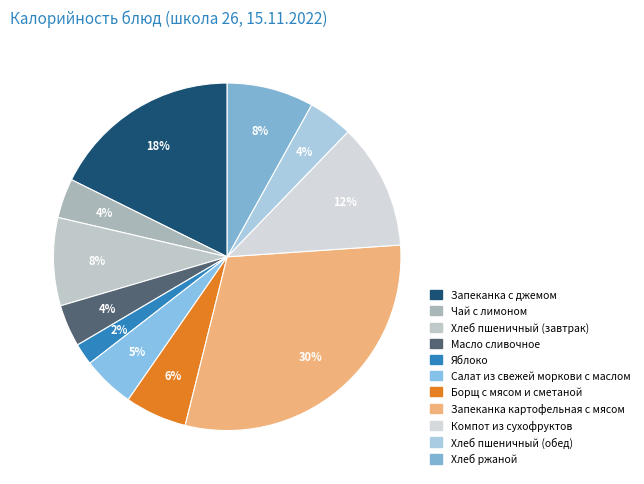

To the nearest percent, what is the difference between the Компот из сухофруктов and Яблоко slice percentages?

10%